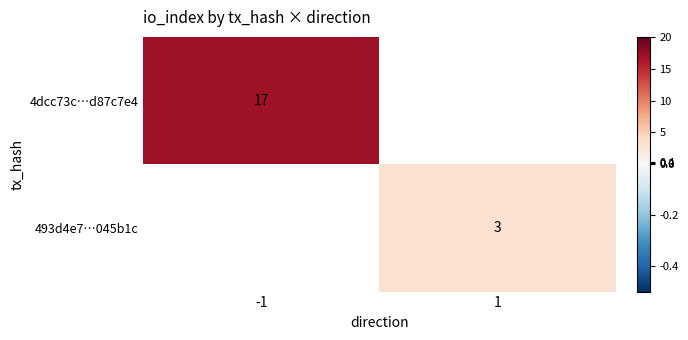

The value of 4dcc73c…d87c7e4 at -1 is 7. True or false?

False